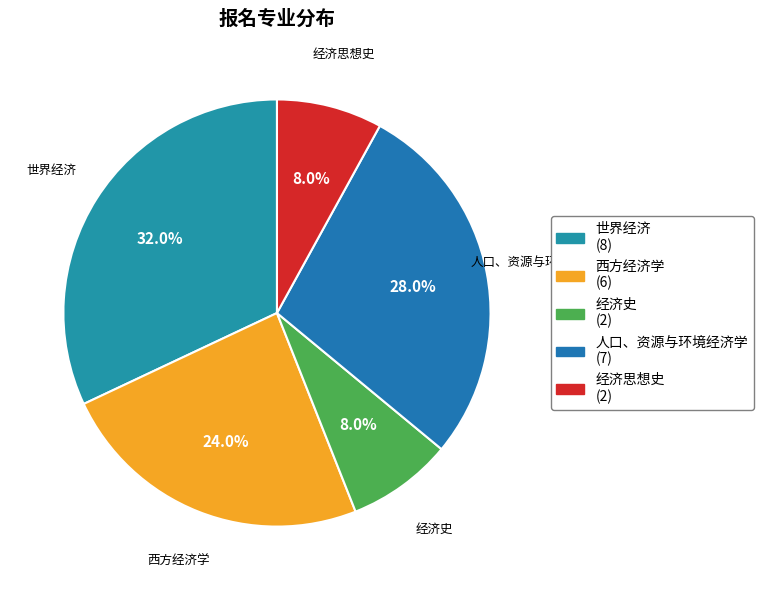

Which has a higher value, 人口、资源与环境经济学 or 西方经济学?

人口、资源与环境经济学